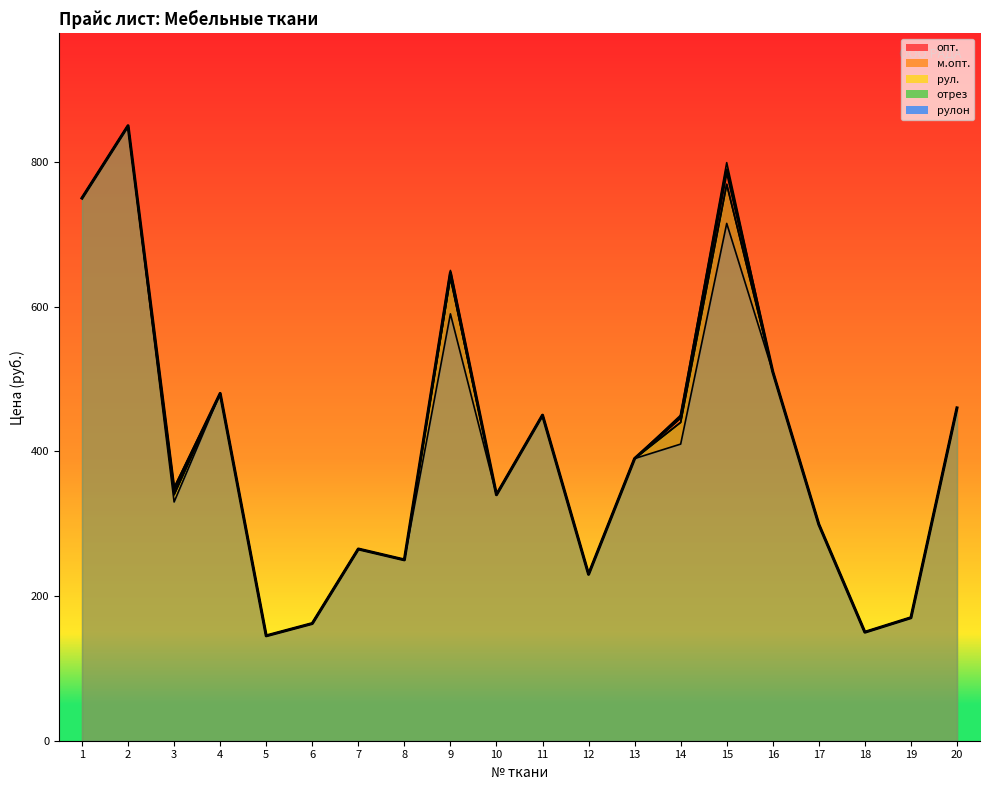

Reading left to right, transcribe all the data shown in this chart.

опт.: 750	850	347	480	145	162	265	250	647	340	450	230	390	447	789	510	299	150	170	460
м.опт.: 750	850	350	480	145	162	265	250	650	340	450	230	390	450	799	510	299	150	170	460
рул.: 750	850	340	480	145	162	265	250	640	340	450	230	390	440	769	510	299	150	170	460
отрез: 750	850	340	480	145	162	265	250	640	340	450	230	390	440	769	510	299	150	170	460
рулон: 750	850	330	480	145	162	265	250	590	340	450	230	390	410	715	510	299	150	170	460